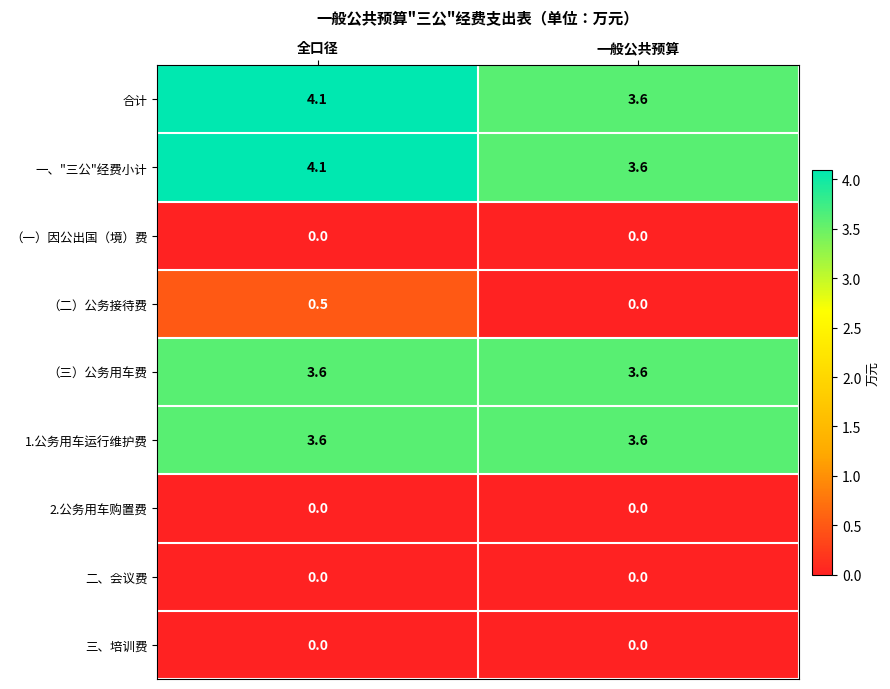

Reading left to right, list all the values displayed in this chart.

合计: 全口径=4.1	一般公共预算=3.6
一、"三公"经费小计: 全口径=4.1	一般公共预算=3.6
（一）因公出国（境）费: 全口径=0.0	一般公共预算=0.0
（二）公务接待费: 全口径=0.5	一般公共预算=0.0
（三）公务用车费: 全口径=3.6	一般公共预算=3.6
1.公务用车运行维护费: 全口径=3.6	一般公共预算=3.6
2.公务用车购置费: 全口径=0.0	一般公共预算=0.0
二、会议费: 全口径=0.0	一般公共预算=0.0
三、培训费: 全口径=0.0	一般公共预算=0.0